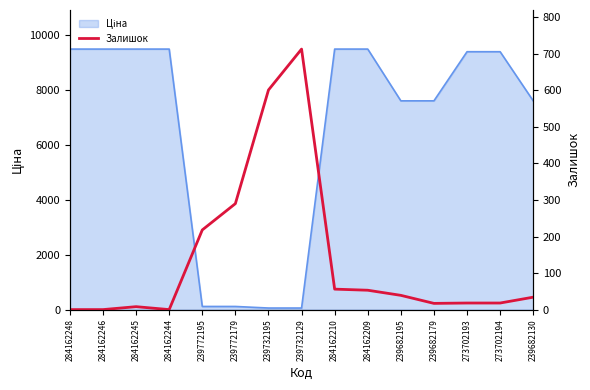

Reading left to right, extract all data points from this chart.

0	0	8	0	218	290	601	713	56	53	39	17	18	18	34